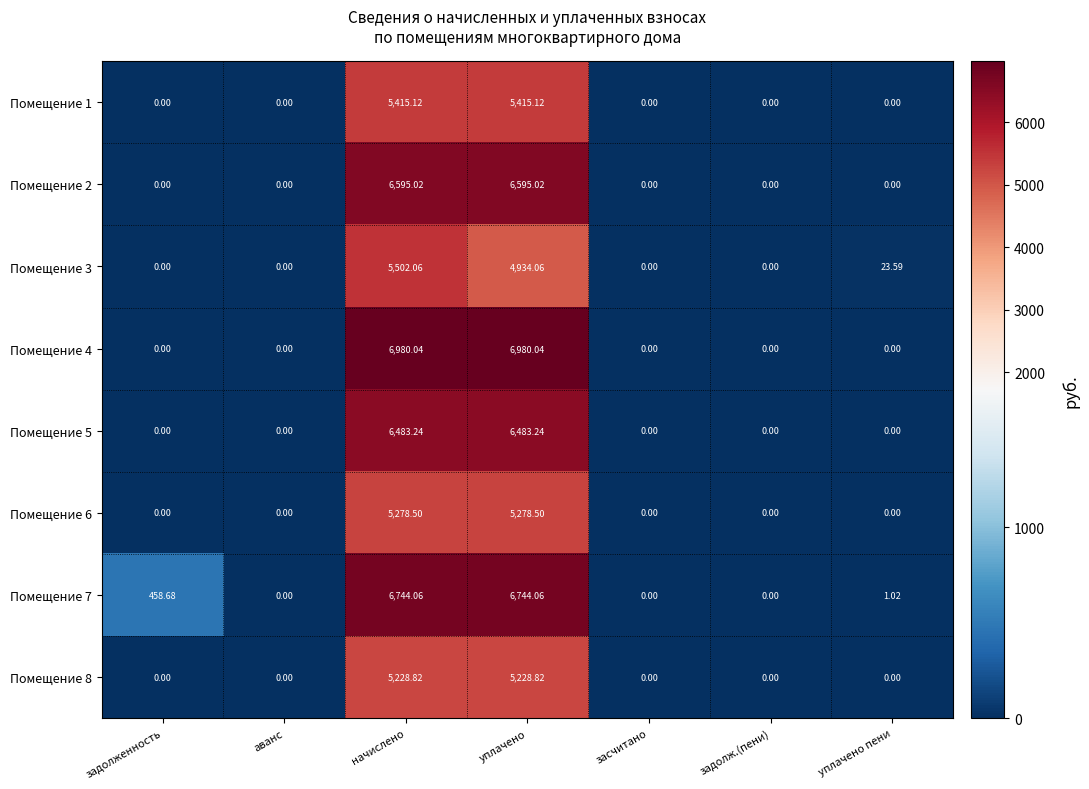

Reading left to right, transcribe all the data shown in this chart.

Помещение 1: задолженность=0.0	аванс=0.0	начислено=5415.1	уплачено=5415.1	засчитано=0.0	задолж.(пени)=0.0	уплачено пени=0.0
Помещение 2: задолженность=0.0	аванс=0.0	начислено=6595.0	уплачено=6595.0	засчитано=0.0	задолж.(пени)=0.0	уплачено пени=0.0
Помещение 3: задолженность=0.0	аванс=0.0	начислено=5502.1	уплачено=4934.1	засчитано=0.0	задолж.(пени)=0.0	уплачено пени=23.6
Помещение 4: задолженность=0.0	аванс=0.0	начислено=6980.0	уплачено=6980.0	засчитано=0.0	задолж.(пени)=0.0	уплачено пени=0.0
Помещение 5: задолженность=0.0	аванс=0.0	начислено=6483.2	уплачено=6483.2	засчитано=0.0	задолж.(пени)=0.0	уплачено пени=0.0
Помещение 6: задолженность=0.0	аванс=0.0	начислено=5278.5	уплачено=5278.5	засчитано=0.0	задолж.(пени)=0.0	уплачено пени=0.0
Помещение 7: задолженность=458.7	аванс=0.0	начислено=6744.1	уплачено=6744.1	засчитано=0.0	задолж.(пени)=0.0	уплачено пени=1.0
Помещение 8: задолженность=0.0	аванс=0.0	начислено=5228.8	уплачено=5228.8	засчитано=0.0	задолж.(пени)=0.0	уплачено пени=0.0